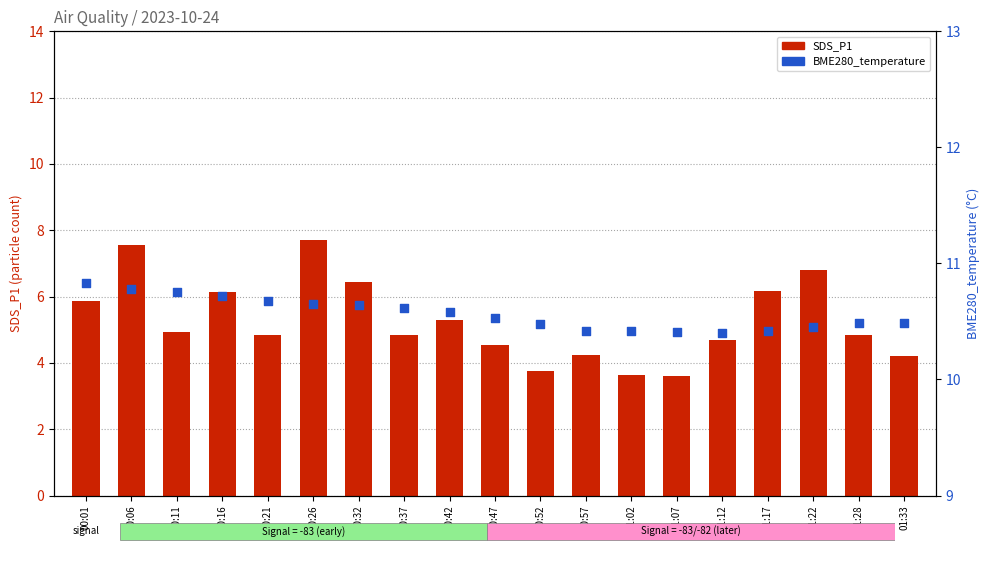

Which series has the largest total across all categories?

BME280_temperature